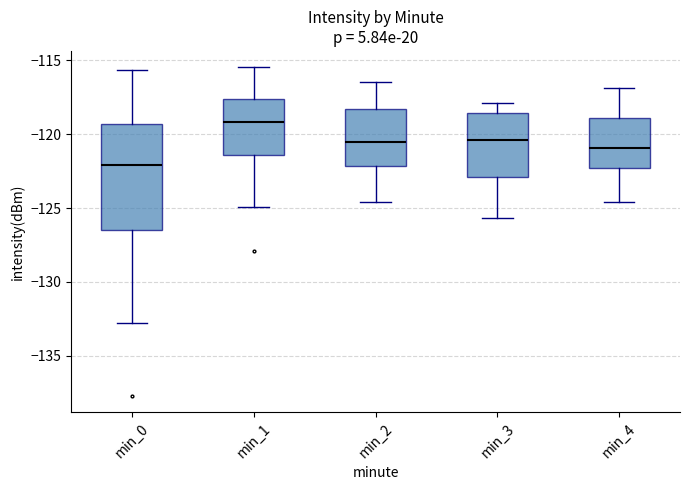

Reading left to right, read every box against the y-axis: the position of its median line, the range the box covers, and the ends of its whiskers. The values are not printed on the chart, so give them approximately, as read against the axis.

min_0: median -122.0, box -126.5 to -119.5, whiskers -133.0 to -115.5
min_1: median -119.0, box -121.5 to -117.5, whiskers -125.0 to -115.5
min_2: median -120.5, box -122.0 to -118.5, whiskers -124.5 to -116.5
min_3: median -120.5, box -123.0 to -118.5, whiskers -125.5 to -118.0
min_4: median -121.0, box -122.5 to -119.0, whiskers -124.5 to -117.0